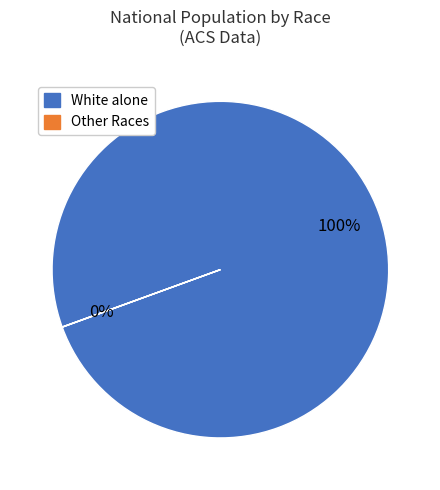

Does any single category account for the majority?

Yes